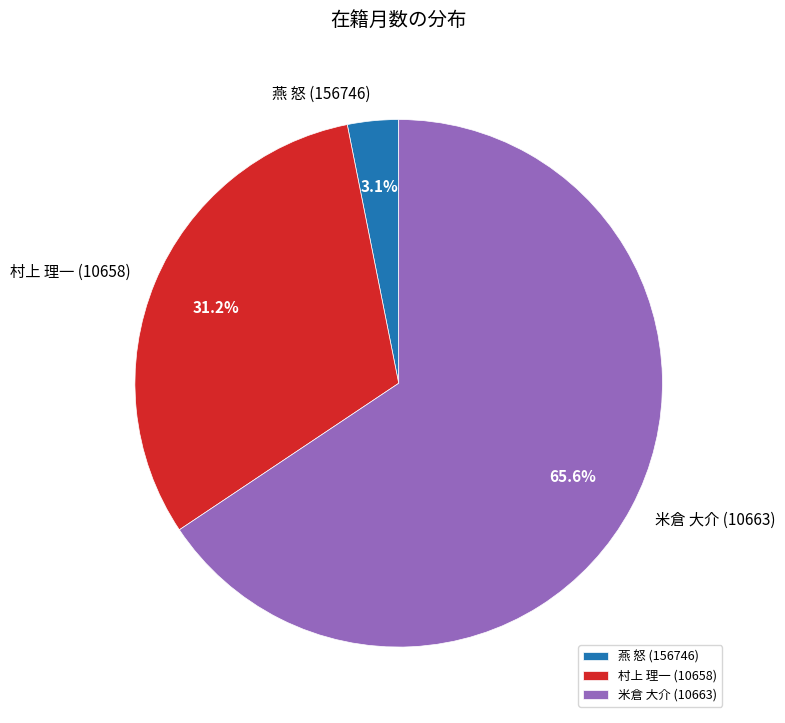

Rank the categories by value from lowest to highest.

燕 怒 (156746), 村上 理一 (10658), 米倉 大介 (10663)